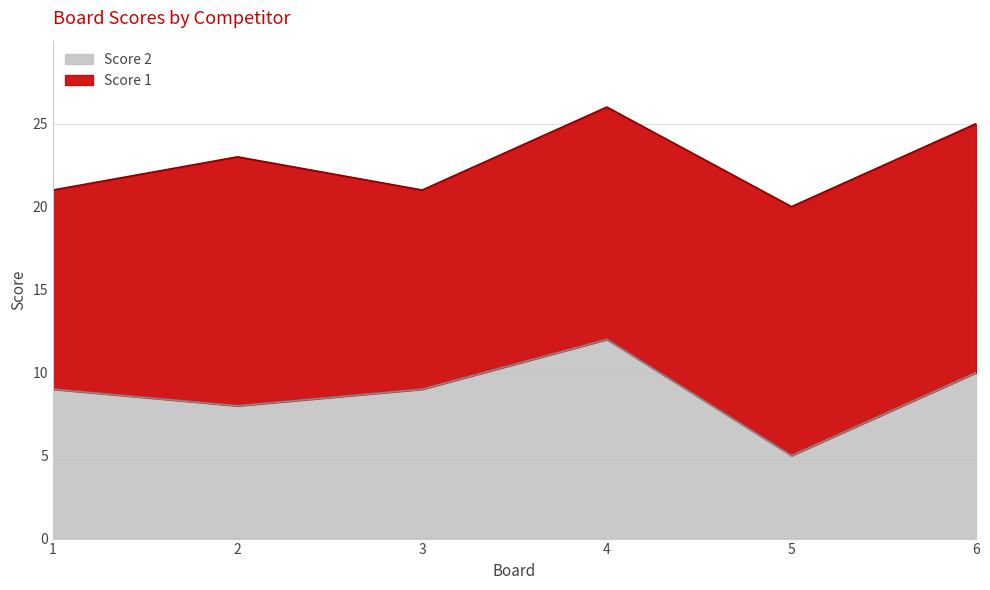

Is it true that the value at 6 is 16?

False